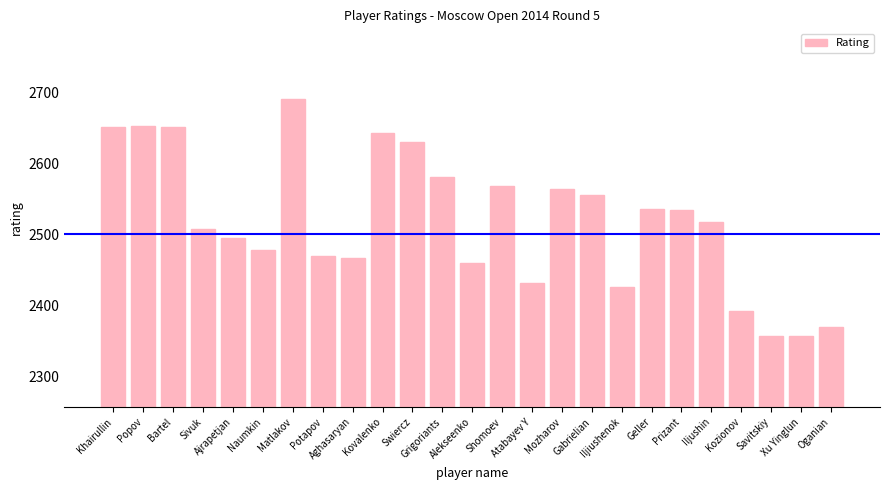

What is the value of the 14th bar from the left?

2568